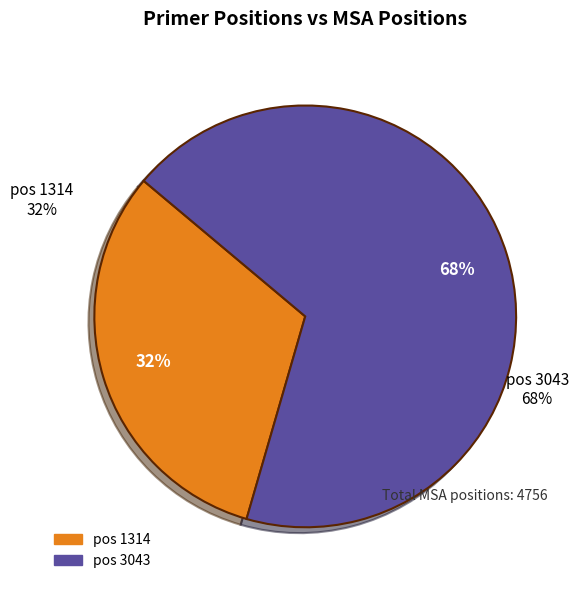

To the nearest percent, what is the combined percentage of 3043 and 1314?

100%